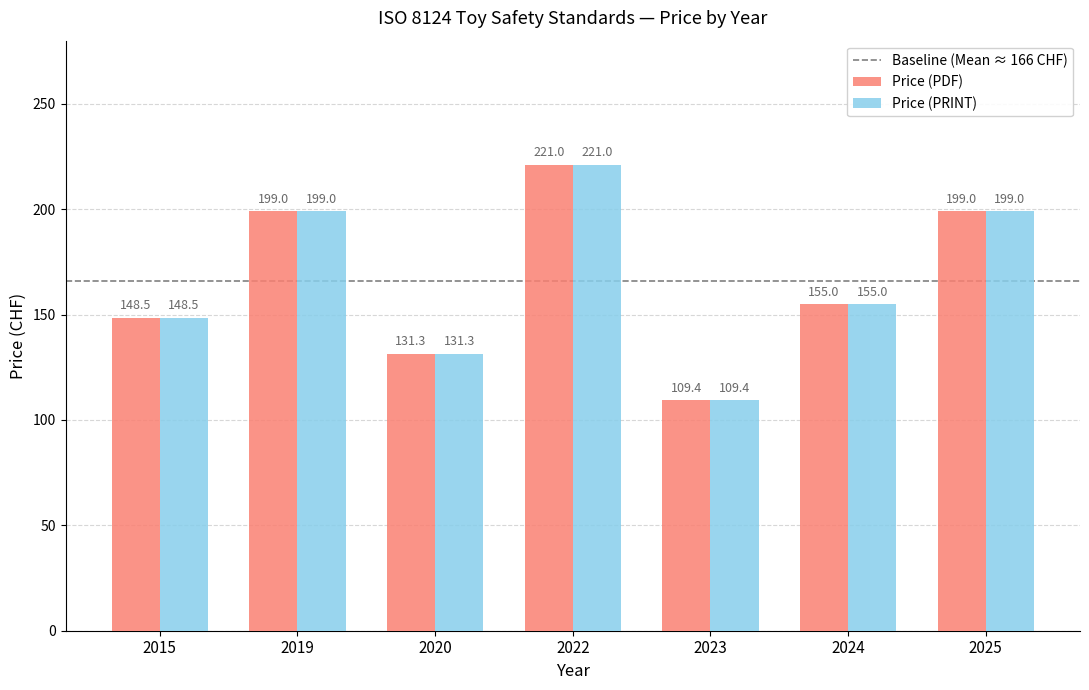

What is the difference between the second highest and second lowest values in the Price (PRINT) series?

67.7